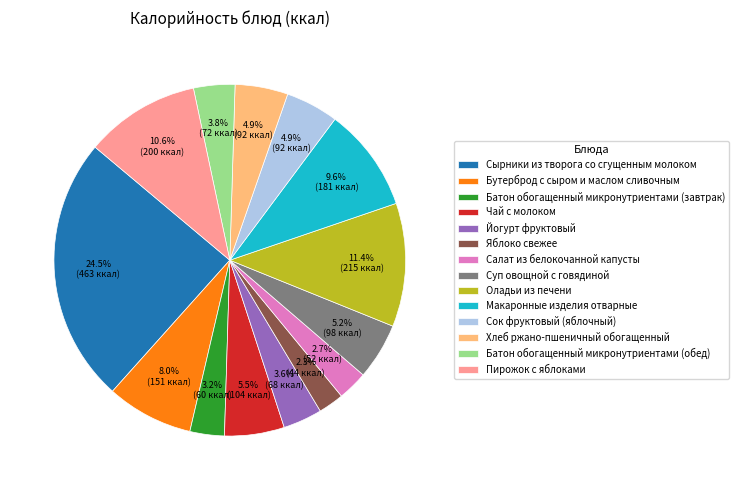

To the nearest percent, what is the difference between the Салат из белокочанной капусты and Бутерброд с сыром и маслом сливочным slice percentages?

5%